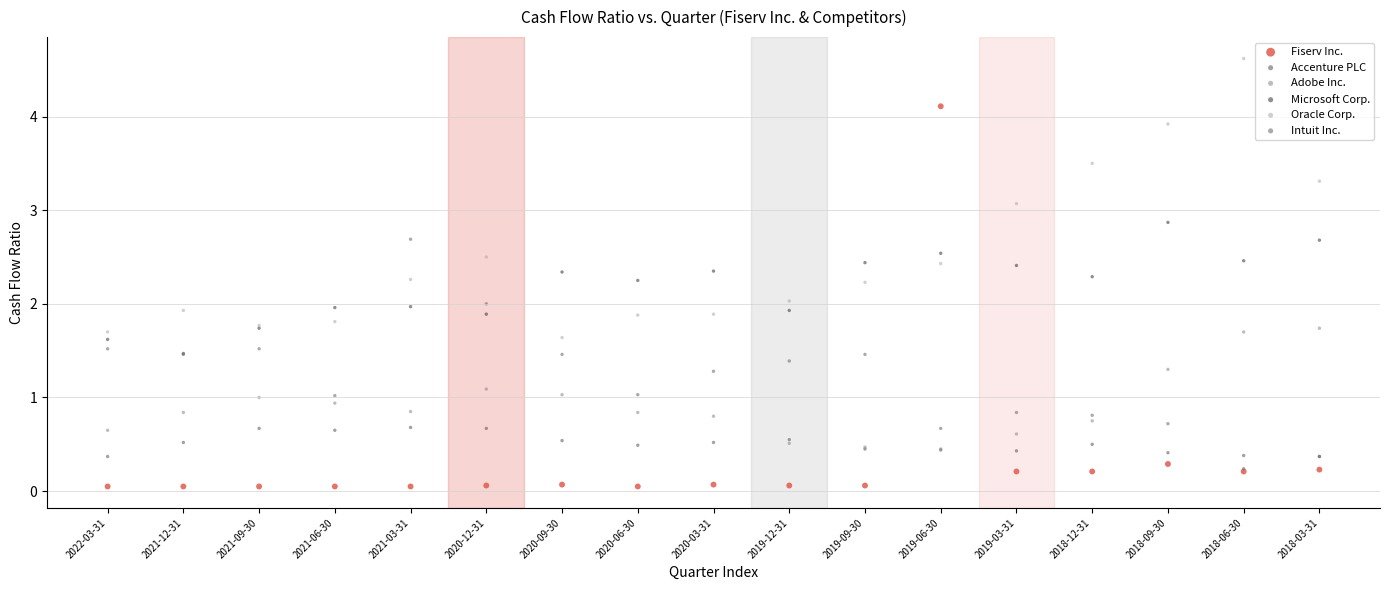

In the Oracle Corp. series, what Y value is closest to 3?

3.1